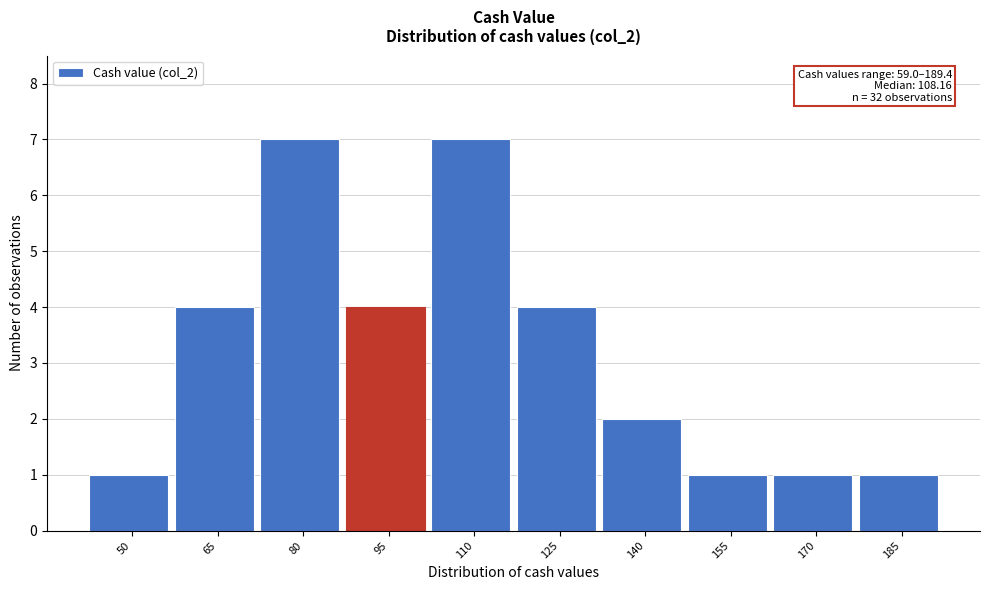

Reading left to right, what are all the values shown in this chart?

1	4	7	4	7	4	2	1	1	1